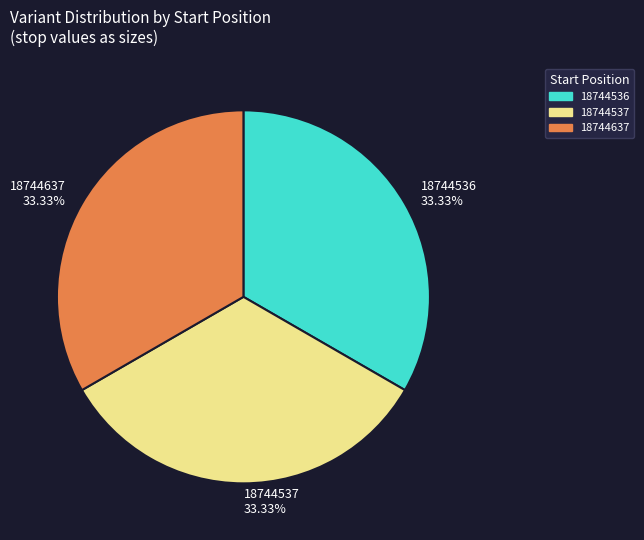

What percentage is NOT represented by 18744637?

66.7%